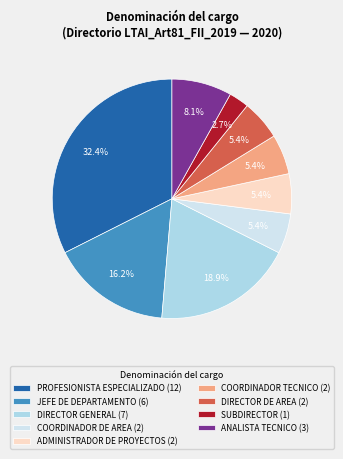

What is the total percentage of PROFESIONISTA ESPECIALIZADO (12) and SUBDIRECTOR (1)?

35.1%